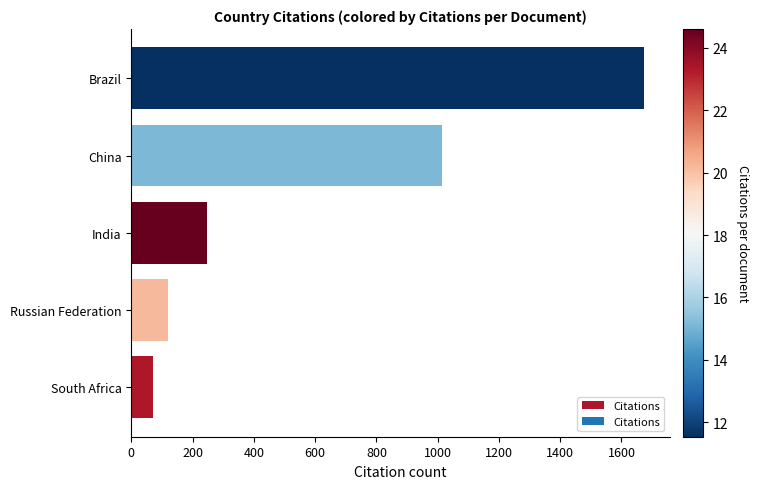

Does the chart contain any negative values?

No